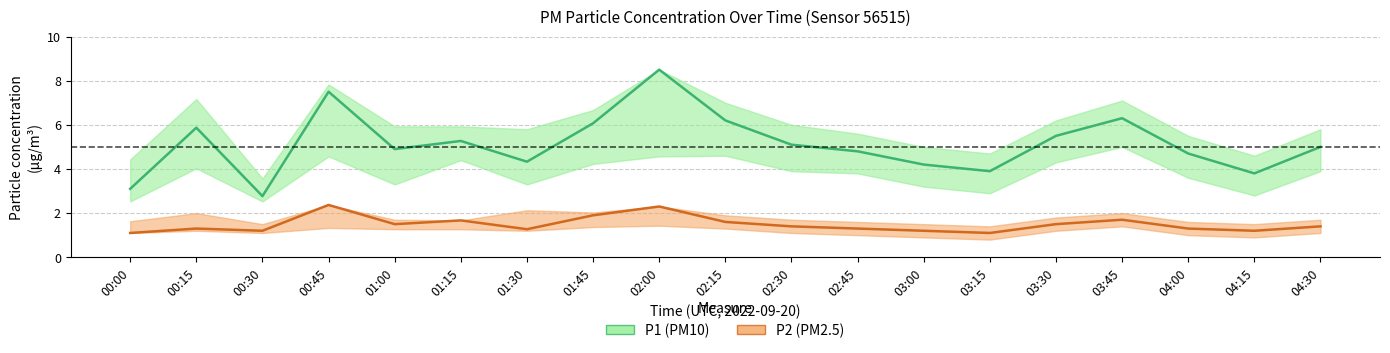

Reading left to right, list all the values displayed in this chart.

P1: 00:00=3.1	00:15=5.9	00:30=2.8	00:45=7.5	01:00=4.9	01:15=5.3	01:30=4.3	01:45=6.1	02:00=8.5	02:15=6.2	02:30=5.1	02:45=4.8	03:00=4.2	03:15=3.9	03:30=5.5	03:45=6.3	04:00=4.7	04:15=3.8	04:30=5.0
P2: 00:00=1.1	00:15=1.3	00:30=1.2	00:45=2.4	01:00=1.5	01:15=1.7	01:30=1.3	01:45=1.9	02:00=2.3	02:15=1.6	02:30=1.4	02:45=1.3	03:00=1.2	03:15=1.1	03:30=1.5	03:45=1.7	04:00=1.3	04:15=1.2	04:30=1.4